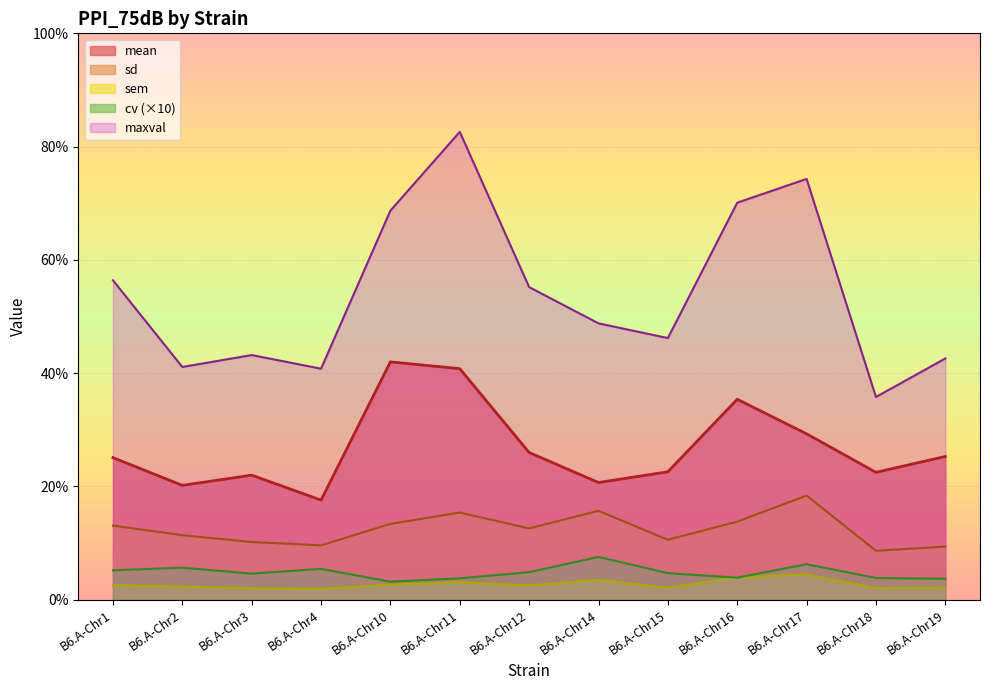

At B6.A-Chr11, list the series in order from largest to smallest.

maxval, mean, sd, cv, sem